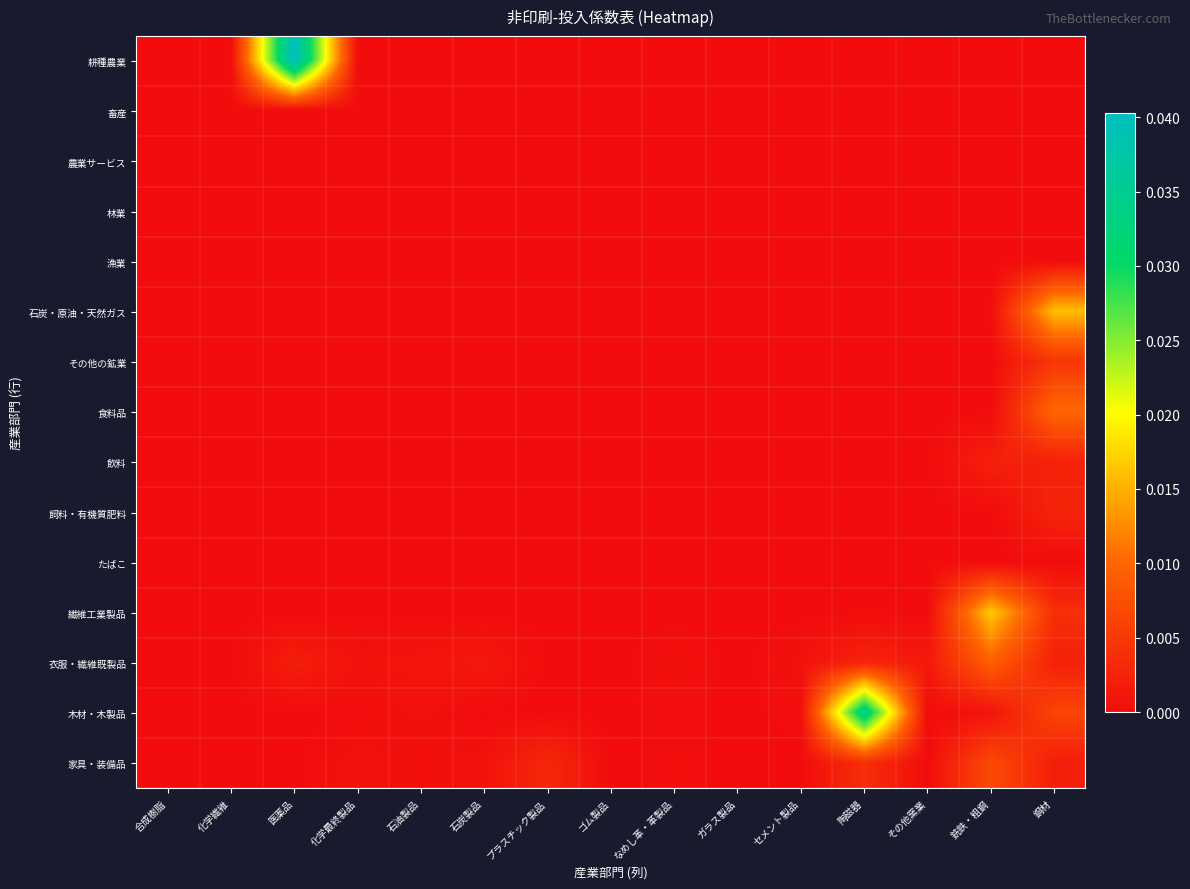

At which category does the chart reach its minimum across all series?

合成樹脂